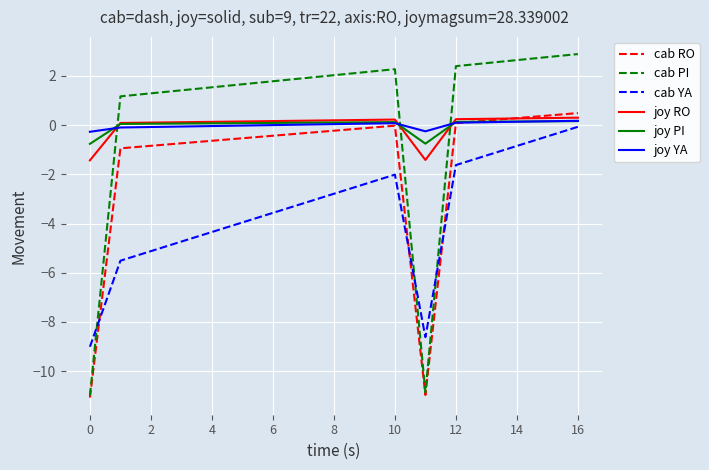

Which series has the largest range (max minus min)?

cab PI